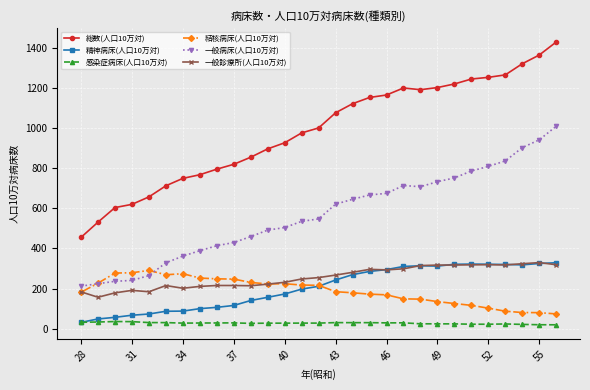

Which series has the largest total across all categories?

総数(人口10万対)